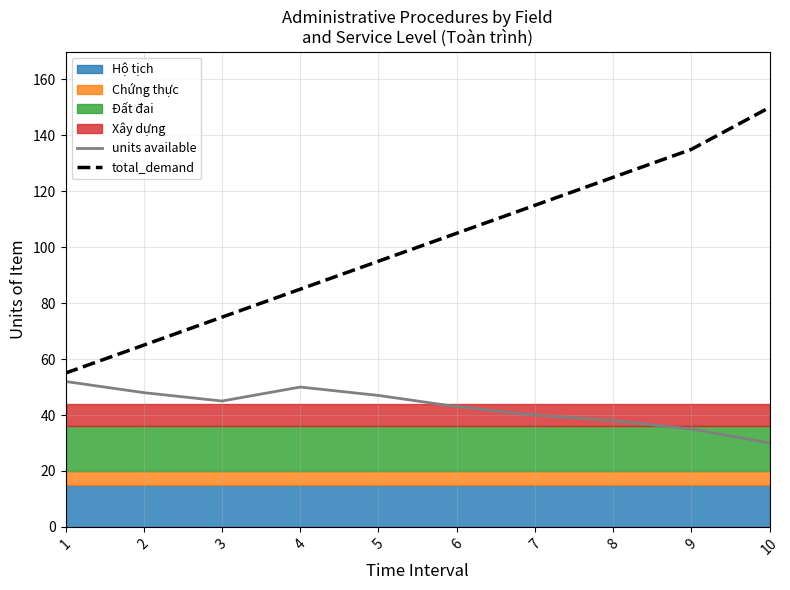

True or false: total_demand and units available cross at least once.

False